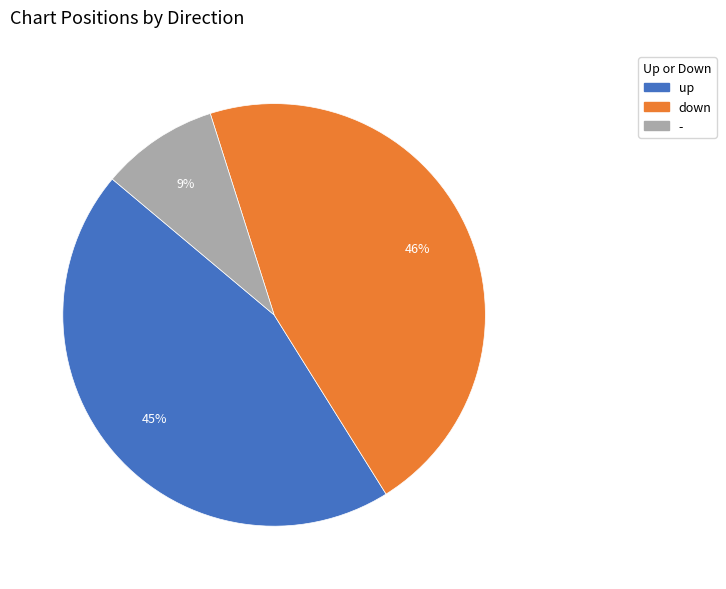

How many segments does this pie chart have?

3